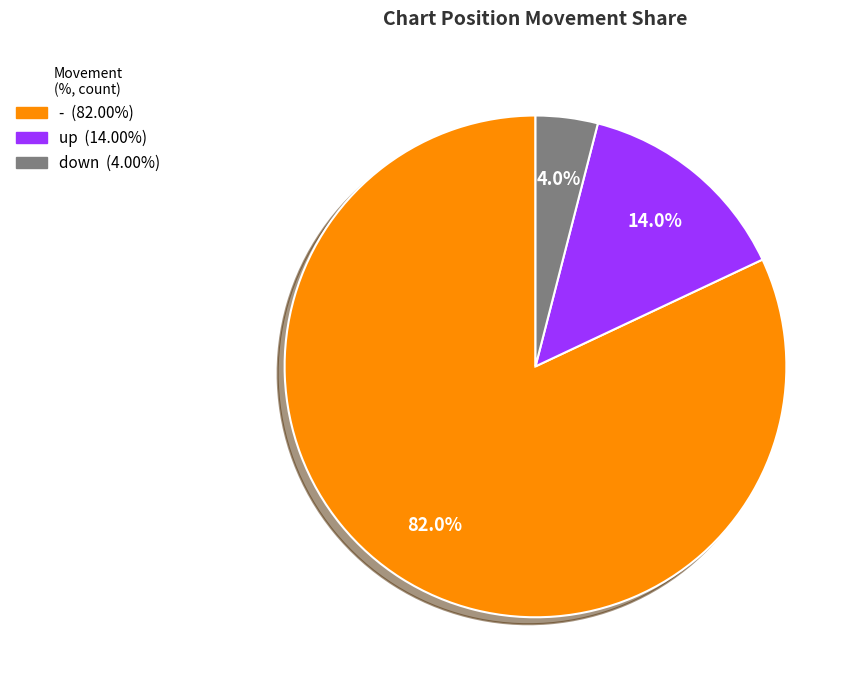

To the nearest percent, what percentage of the pie is up?

14%